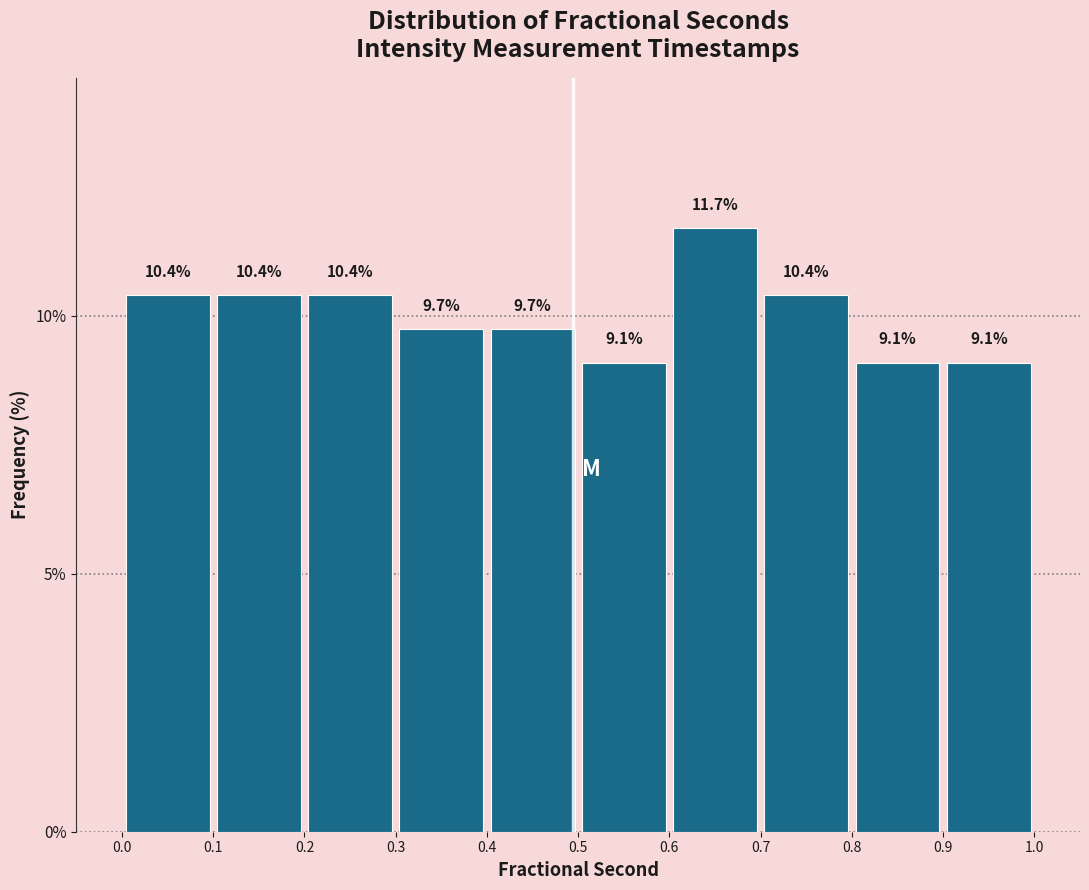

Reading left to right, transcribe this chart: for each bar, give the range it covers on the x-axis and its height.

0.0 to 0.1: 10.4
0.1 to 0.2: 10.4
0.2 to 0.3: 10.4
0.3 to 0.4: 9.7
0.4 to 0.5: 9.7
0.5 to 0.6: 9.1
0.6 to 0.7: 11.7
0.7 to 0.8: 10.4
0.8 to 0.9: 9.1
0.9 to 1.0: 9.1